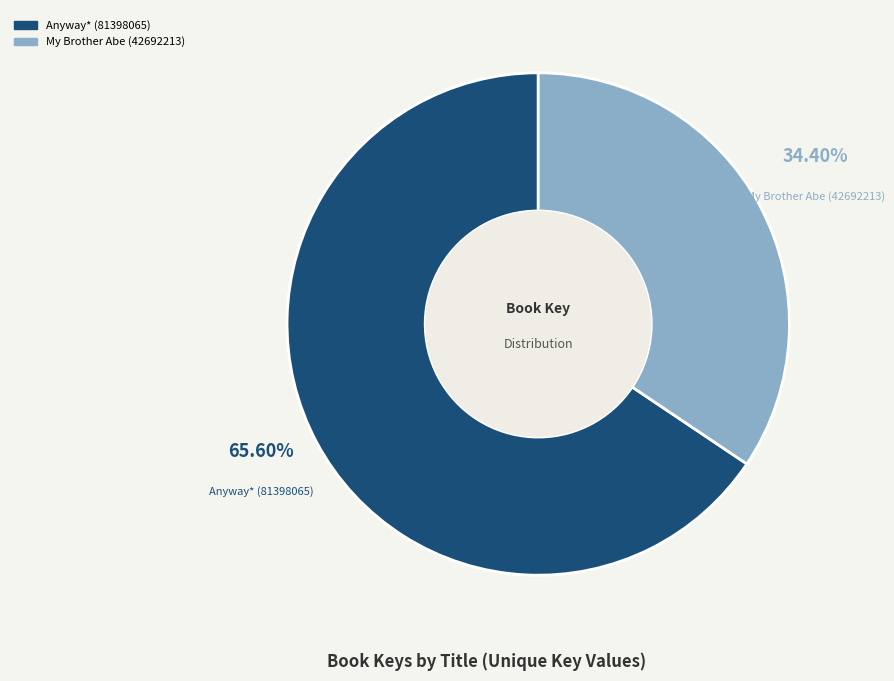

Which category has the biggest portion of the pie?

Anyway* (81398065)